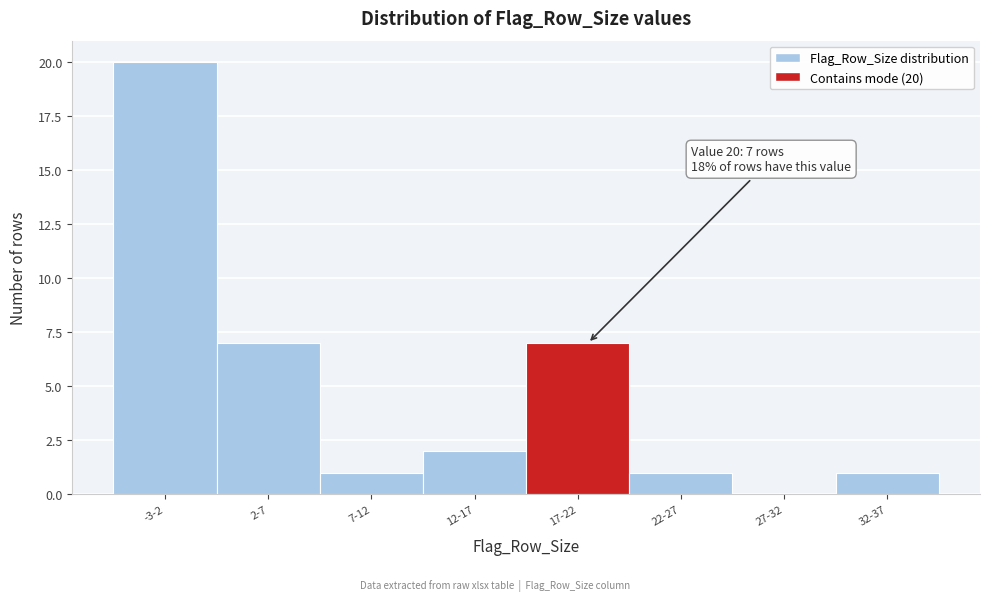

Reading left to right, transcribe all the data shown in this chart.

-3-2=20	2-7=7	7-12=1	12-17=2	17-22=7	22-27=1	27-32=0	32-37=1